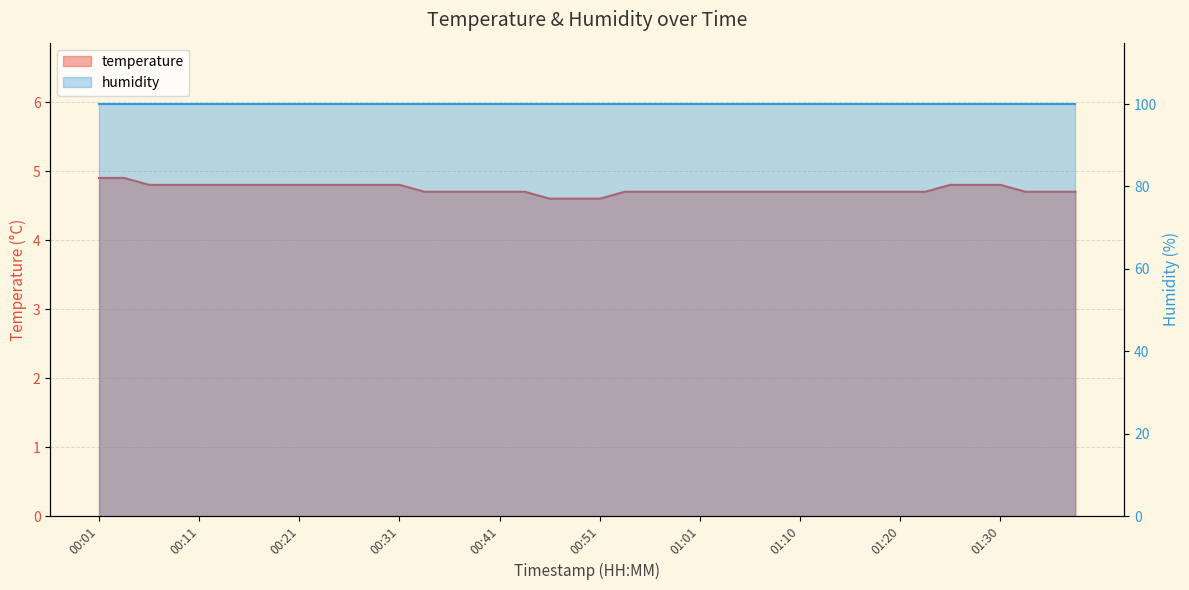

Count the number of categories in the chart.

40